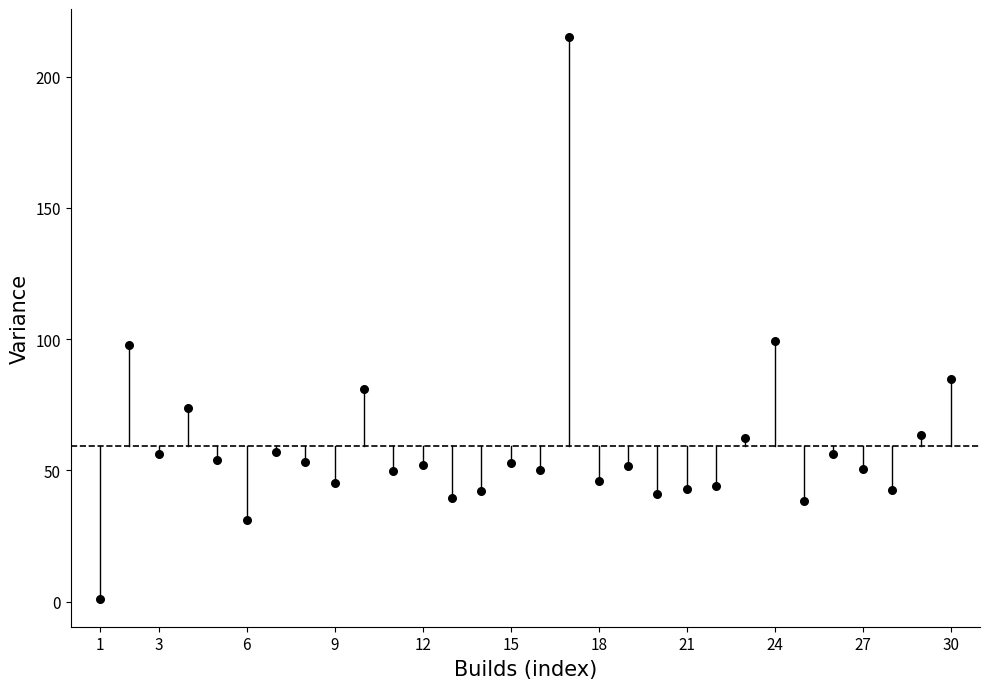

What is the range of Y values (max minus min)?

213.9